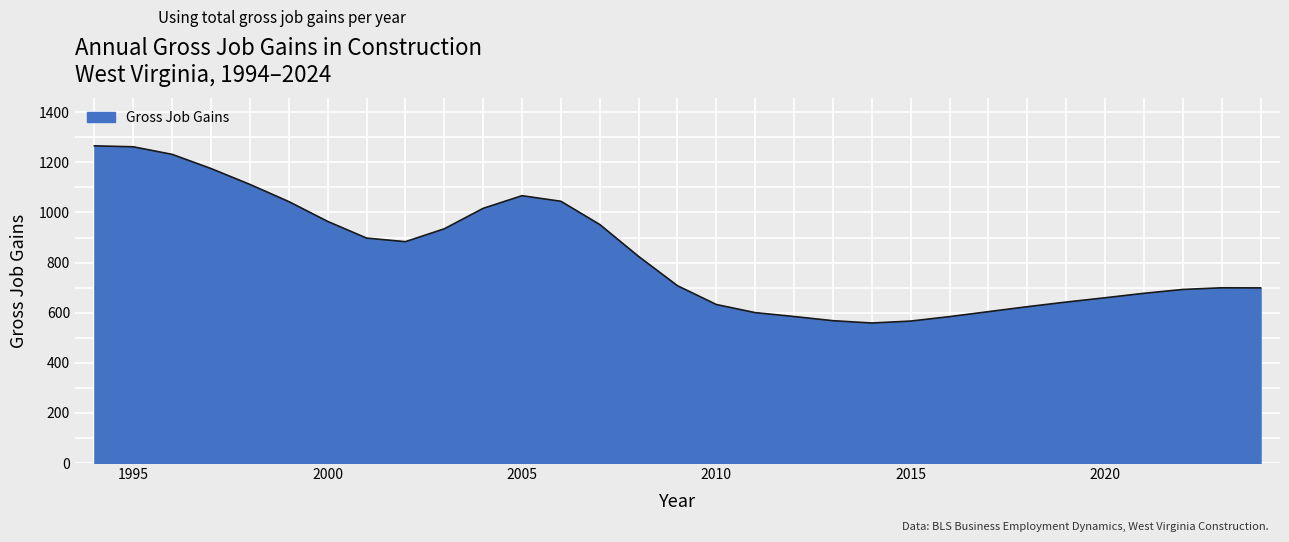

What is the minimum value shown in the chart?

558.9